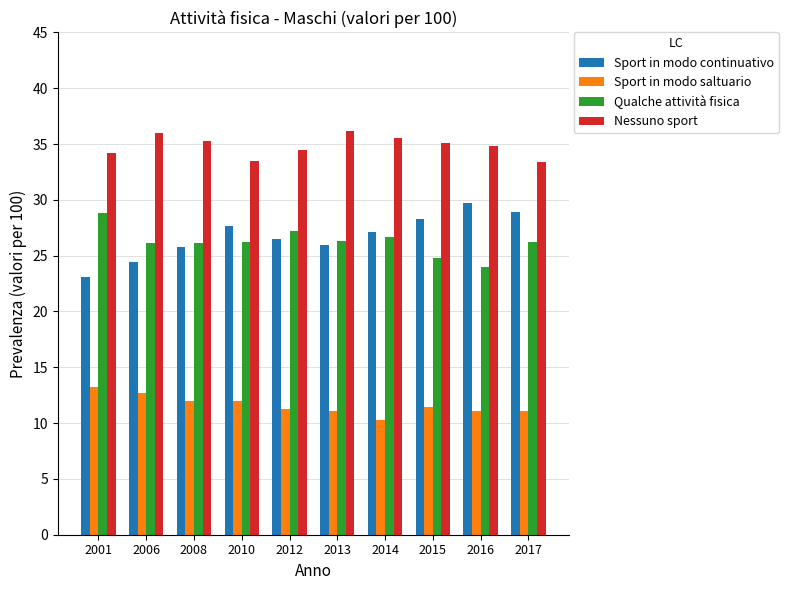

How many distinct data groups are displayed?

4